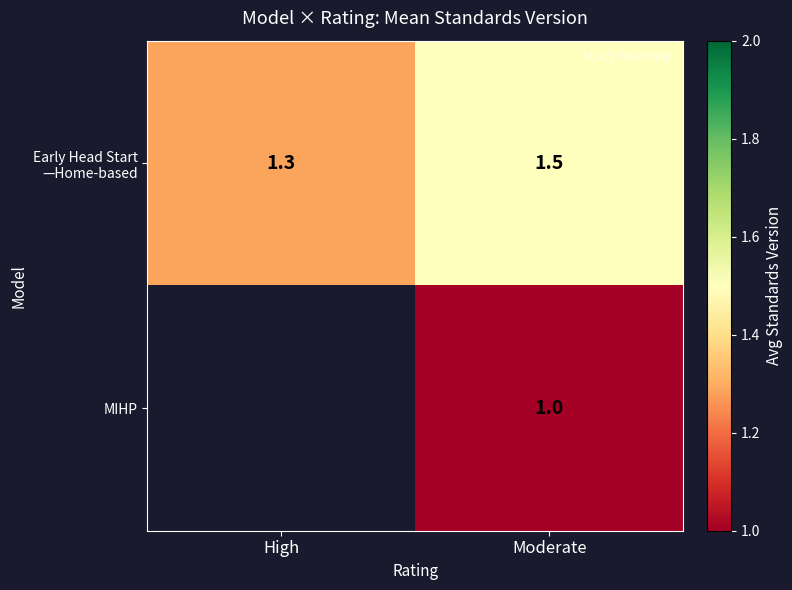

What is the difference between the highest and lowest values at Moderate?

0.5